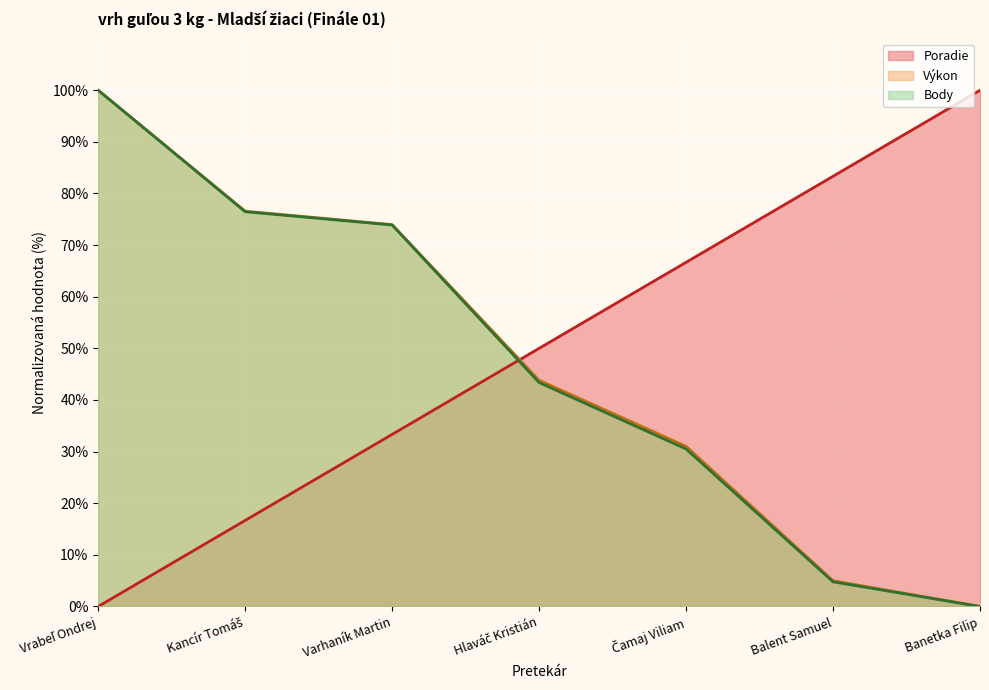

Reading left to right, what are all the values shown in this chart?

Poradie: 0.0	16.7	33.3	50.0	66.7	83.3	100.0
Výkon: 100.0	76.6	74.0	43.8	31.0	5.0	0.0
Body: 100.0	76.5	73.9	43.4	30.5	4.8	0.0